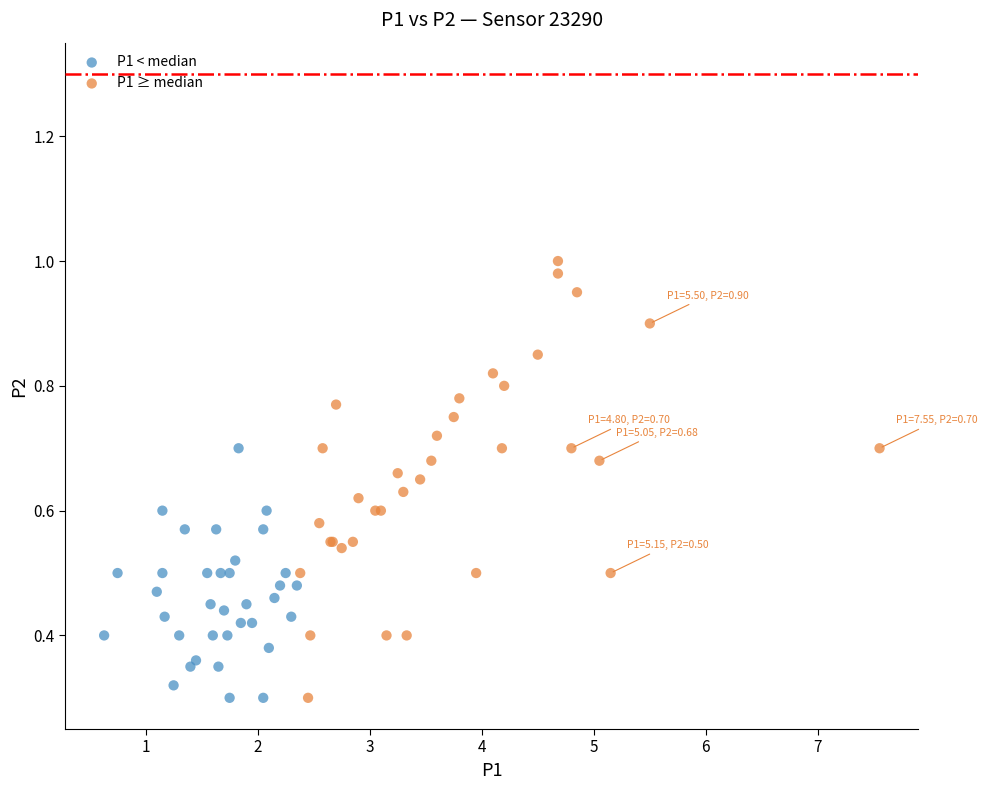

Which series contains the highest Y value?

P1 ≥ median